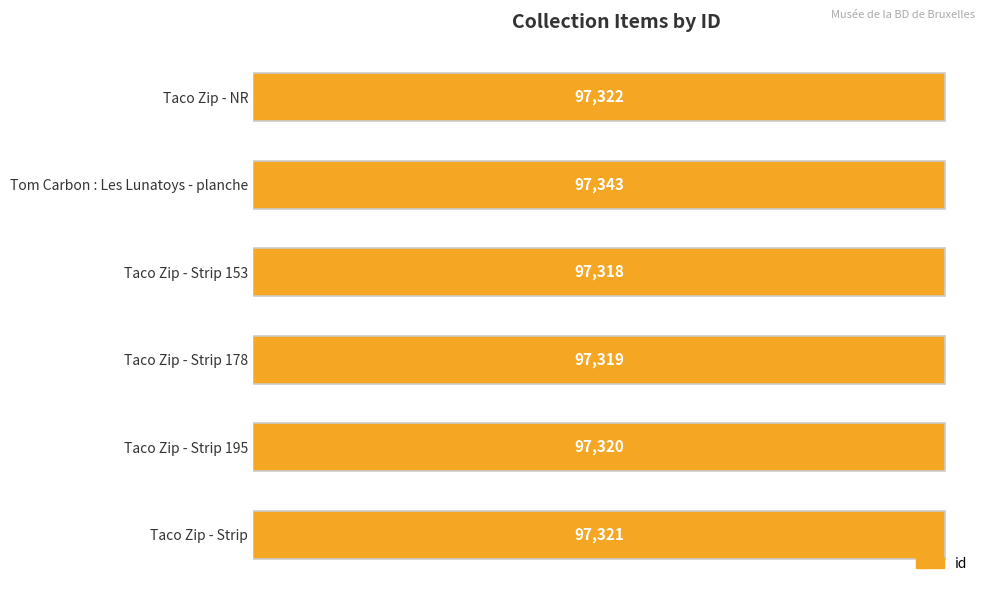

What is the value of the 2nd bar from the left?

97343